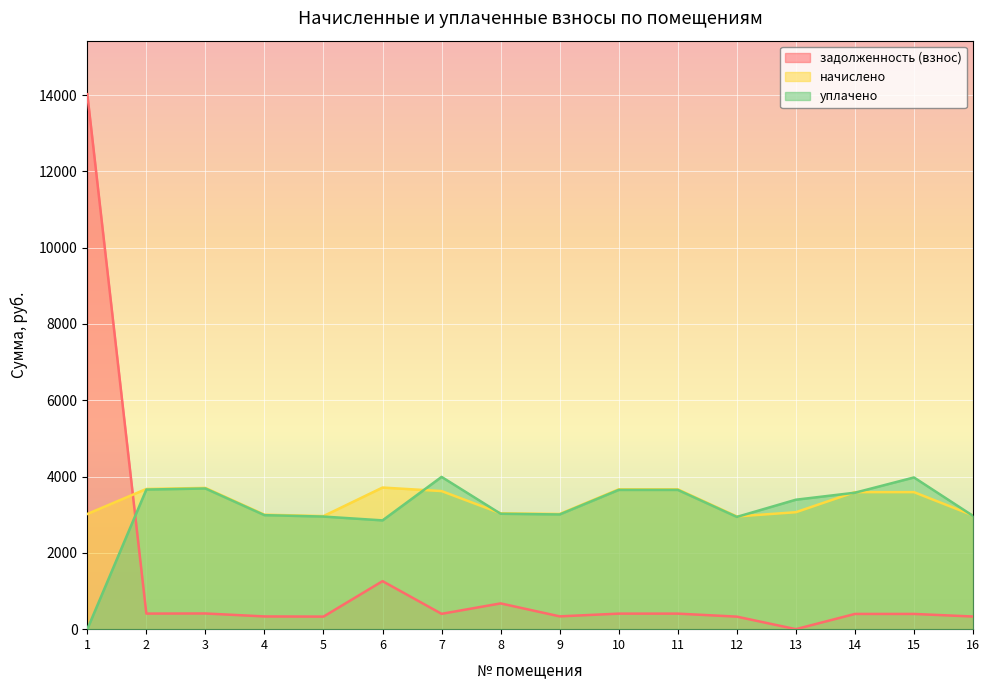

Rank the series by their maximum value, from lowest to highest.

начислено, уплачено, задолженность (взнос)